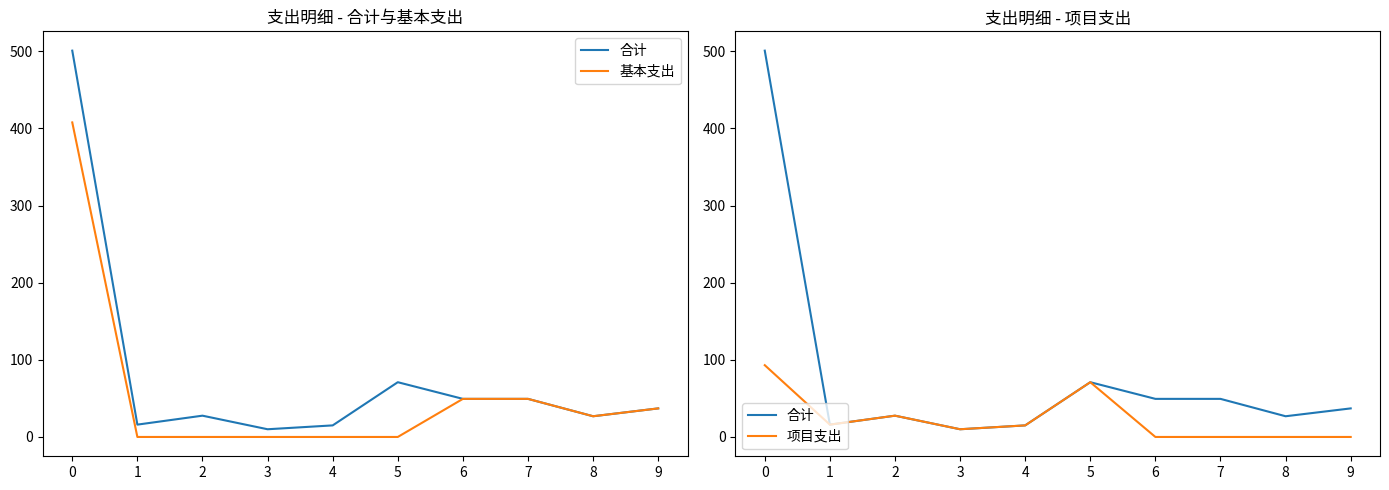

How many values in 项目支出 are above zero?

6